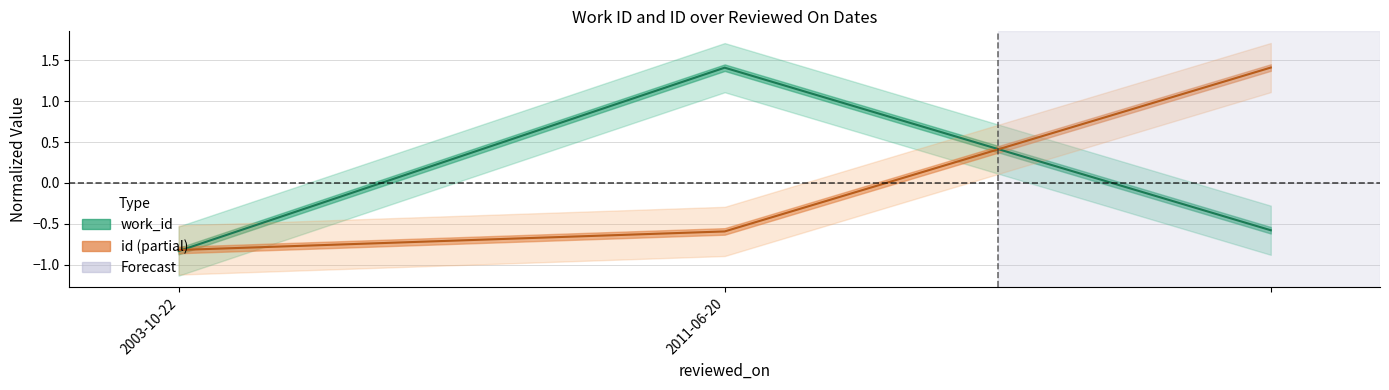

Where is id center nearest to the value 0?

2011-06-20